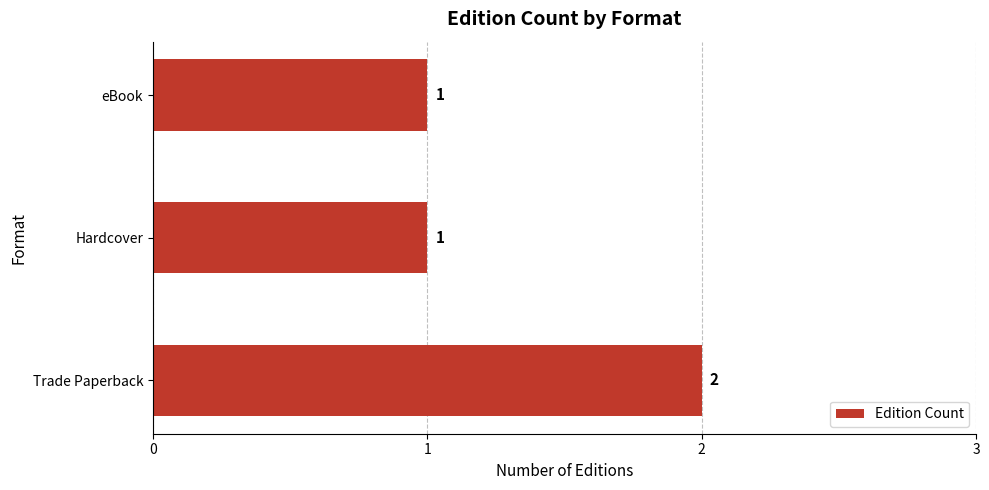

Which category has the highest value across all series?

Trade Paperback